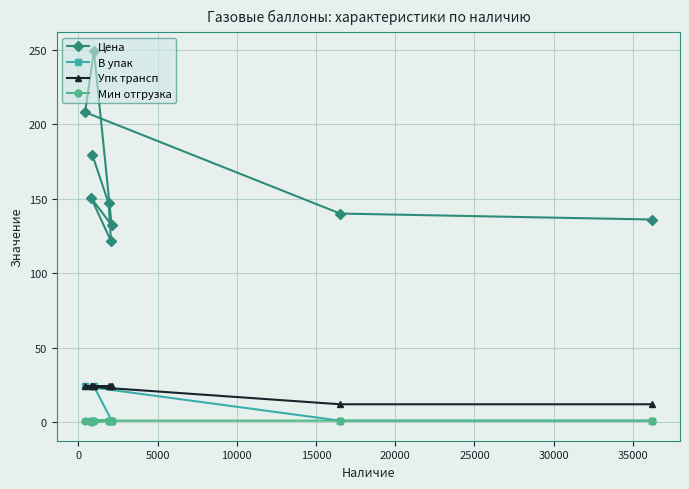

What is the minimum value for Упк трансп?

12.0